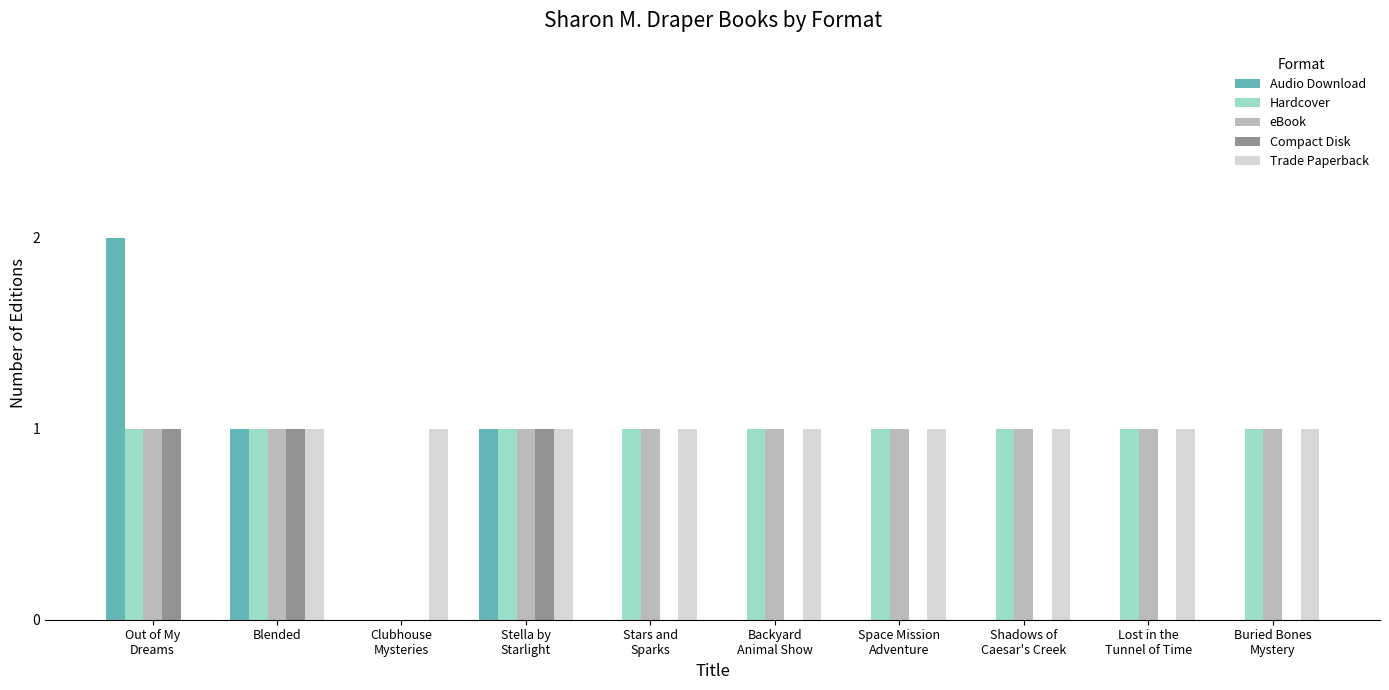

True or false: eBook has a value of 1 at Stars and
Sparks.

True